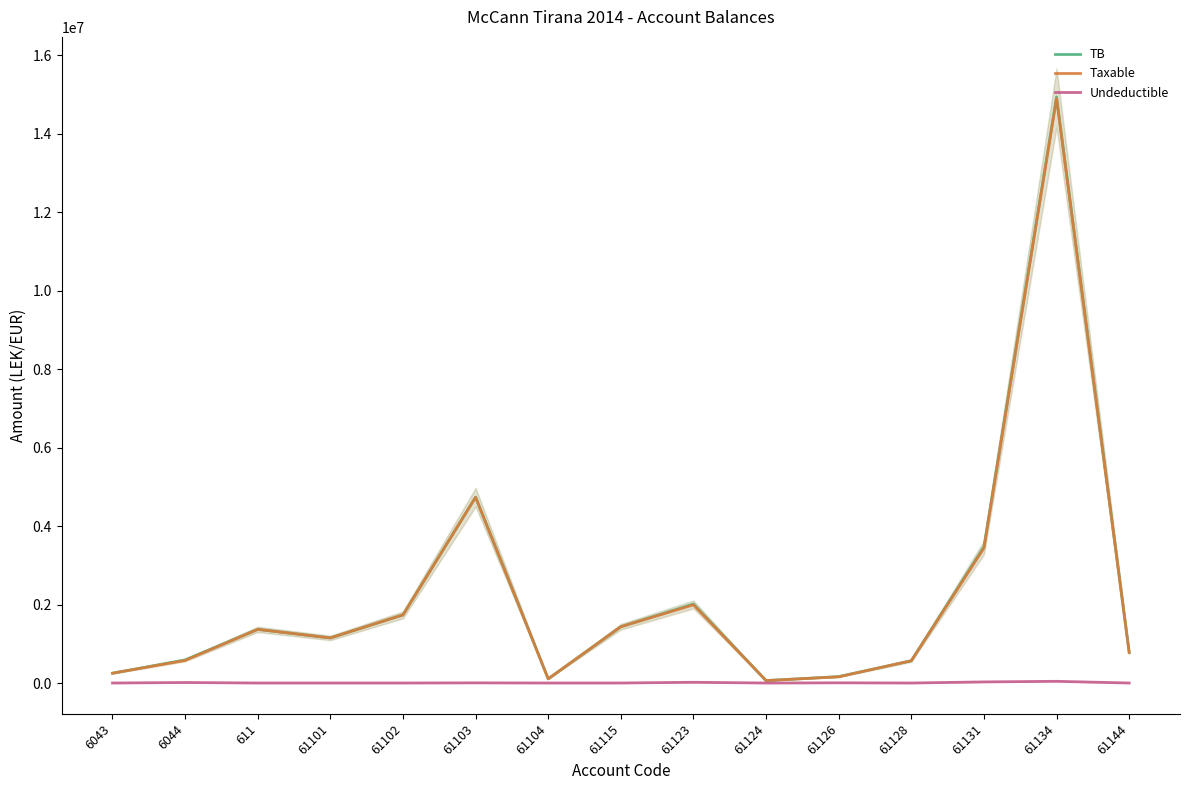

What is the total value across all series at 61144?

1559284.1